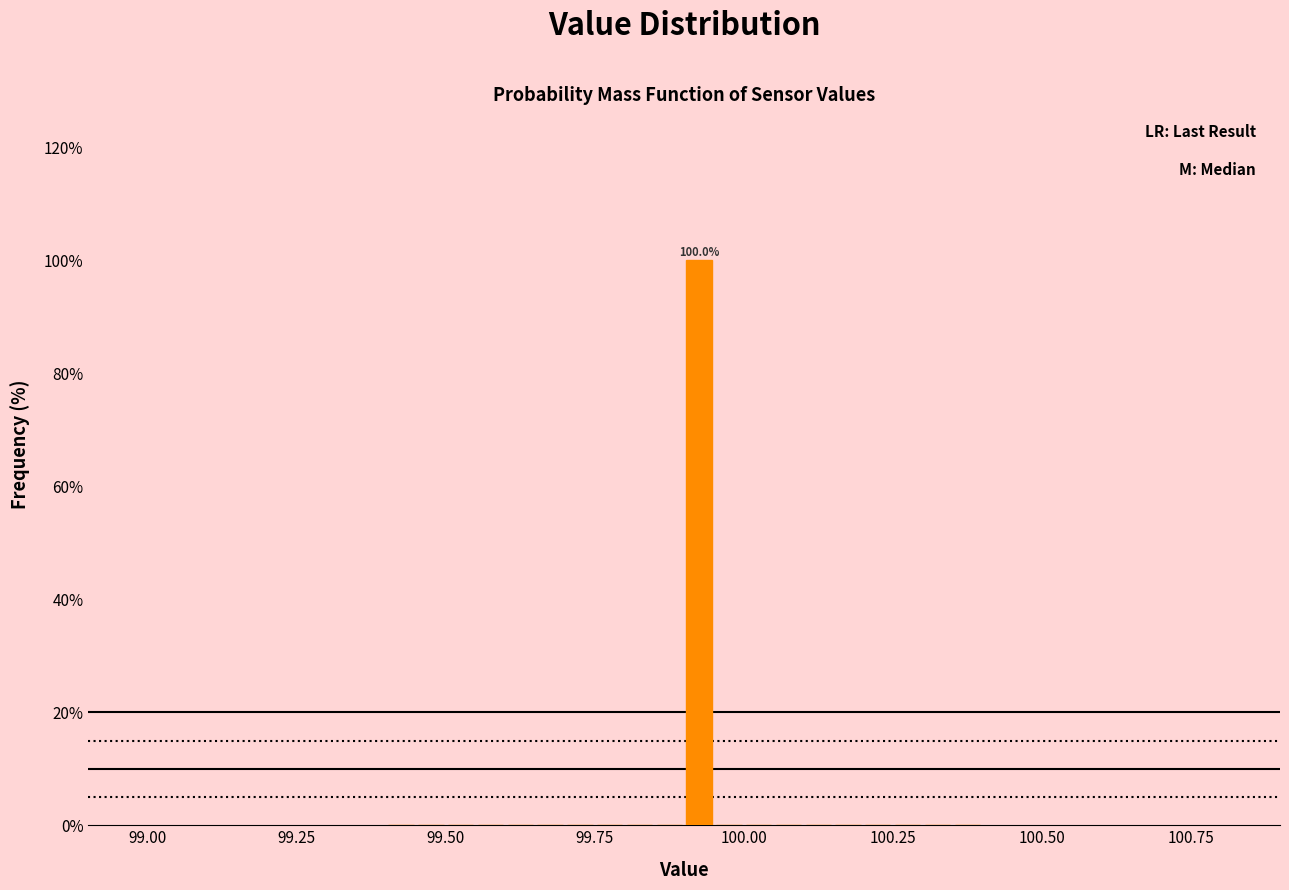

Around what value on the x-axis is the tallest bar? Give the approximate position of its centre, as read against the axis.

99.95